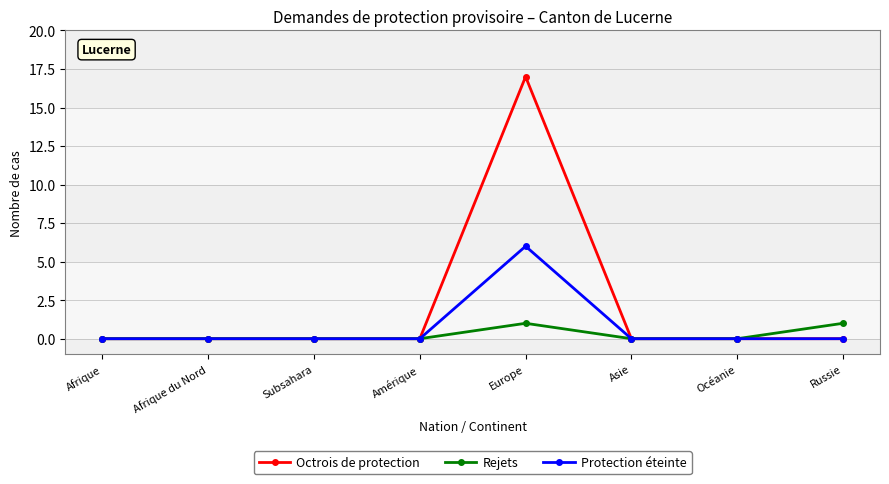

Is the value of Protection éteinte at Océanie greater than the value of Octrois de protection at Europe?

No